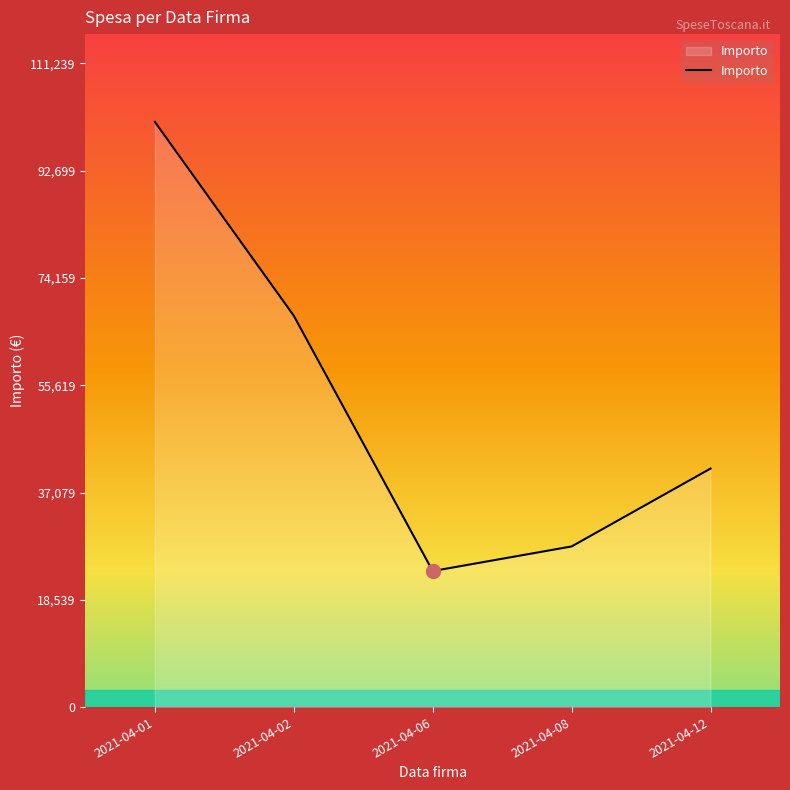

What is the change in value from 2021-04-02 to 2021-04-06?

-44125.7